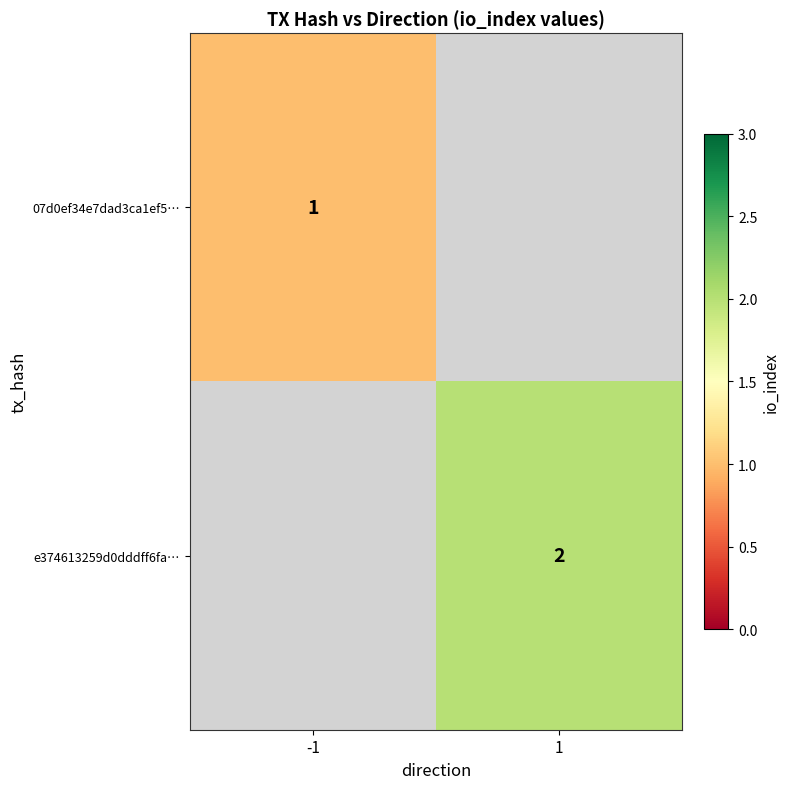

True or false: e374613259d0dddff6fa… has a value of 3 at 1.

False